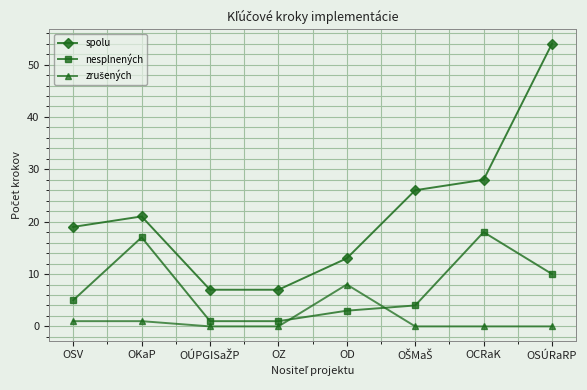

Which series has the widest spread of values?

spolu